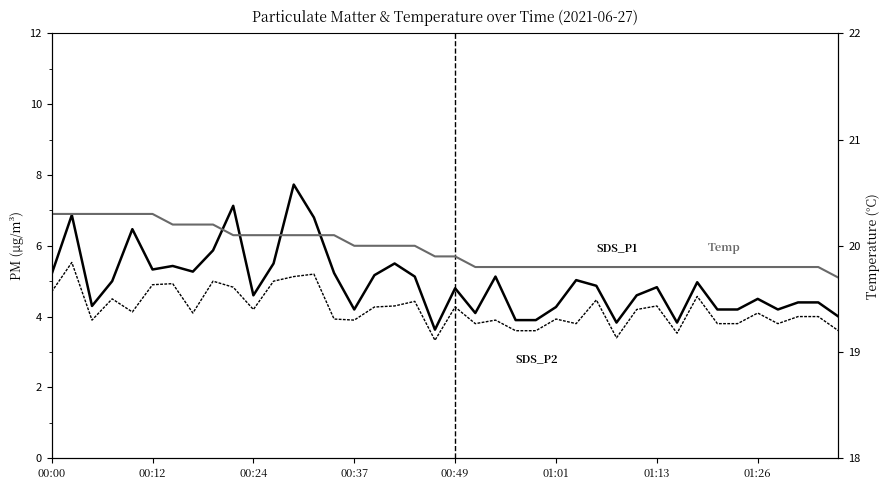

Rank the series by their maximum value, from lowest to highest.

SDS_P2, SDS_P1, Temp